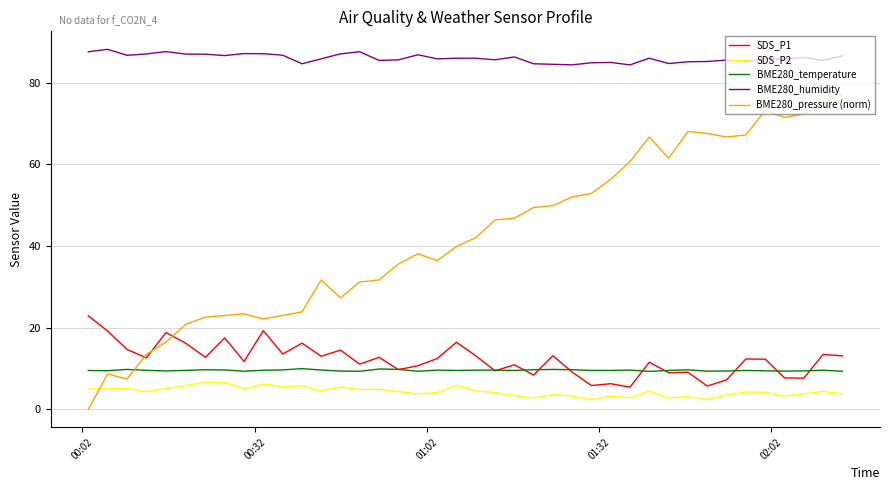

Which series ends up on top after the final intersection of BME280_pressure (norm) and SDS_P2?

BME280_pressure (norm)